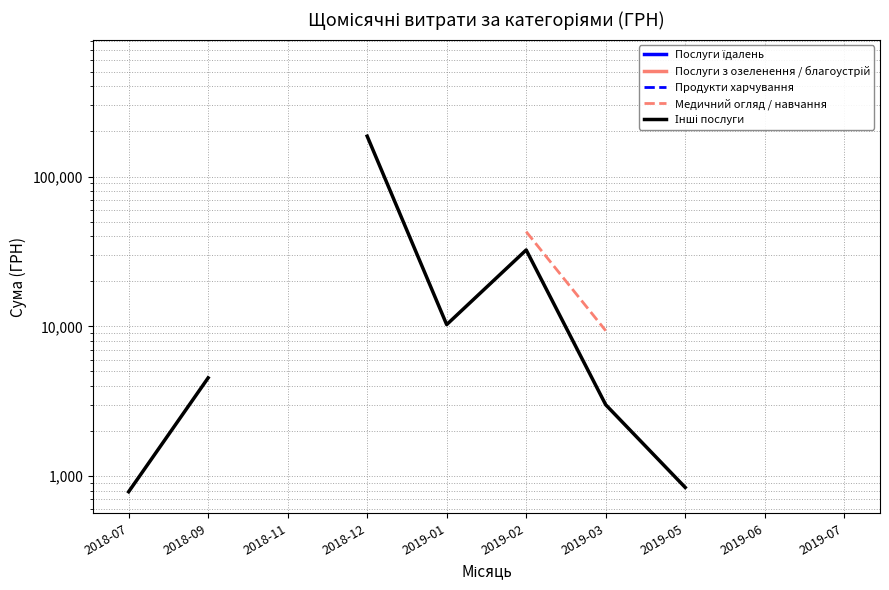

How many lines are shown in the chart?

5